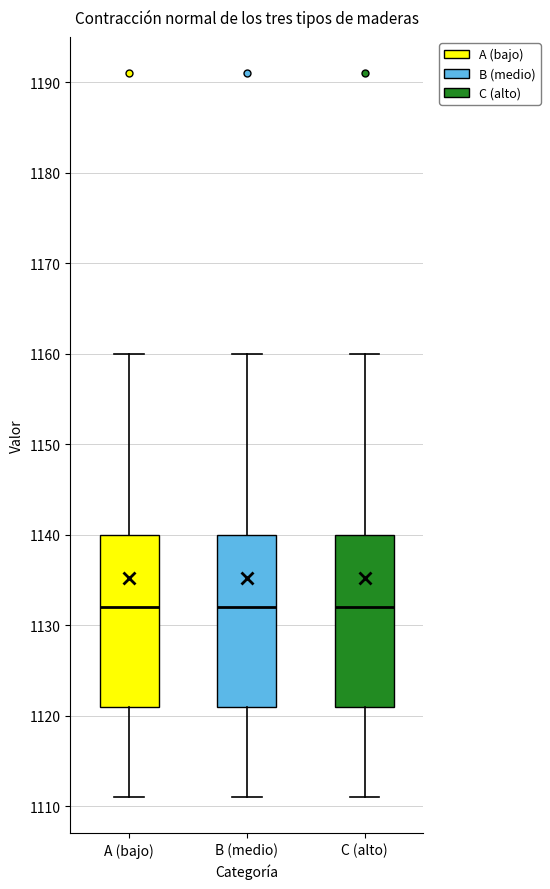

Where does the median line of the box for C (alto) sit on the y-axis? The values are not printed on the chart, so give them approximately, as read against the axis.

1132